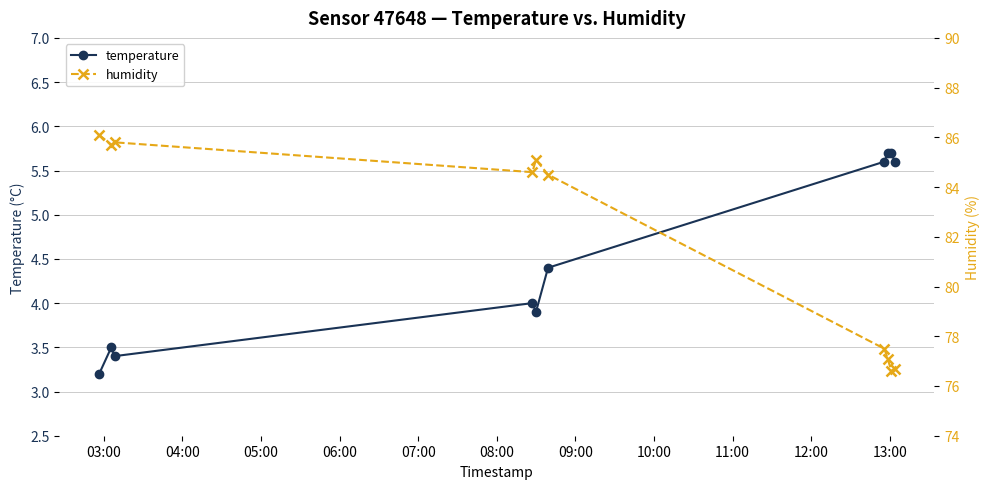

What is the value of the temperature point at the 5th from the left?

3.9